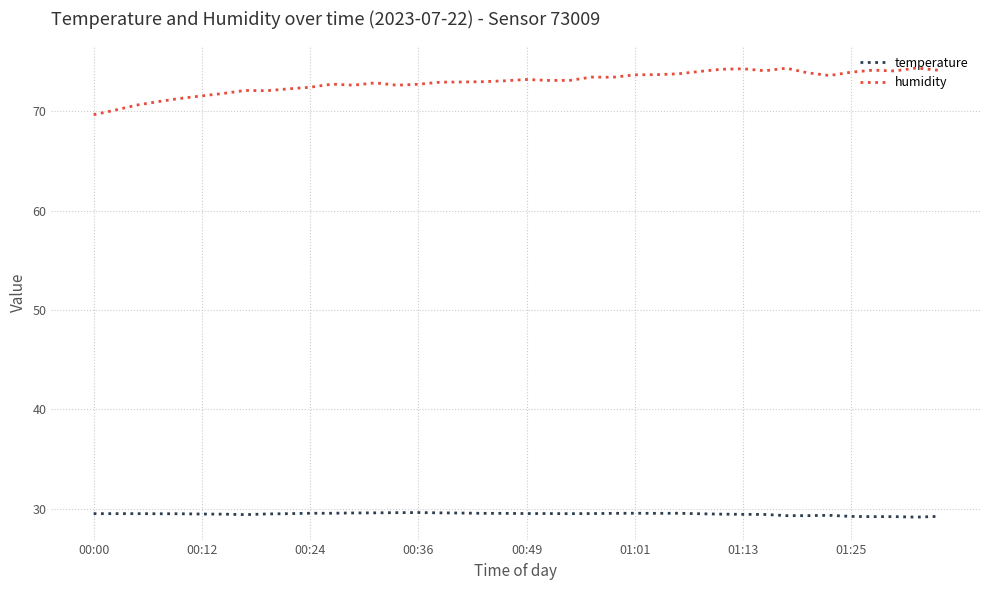

List the series in order of their overall mean, lowest first.

temperature, humidity